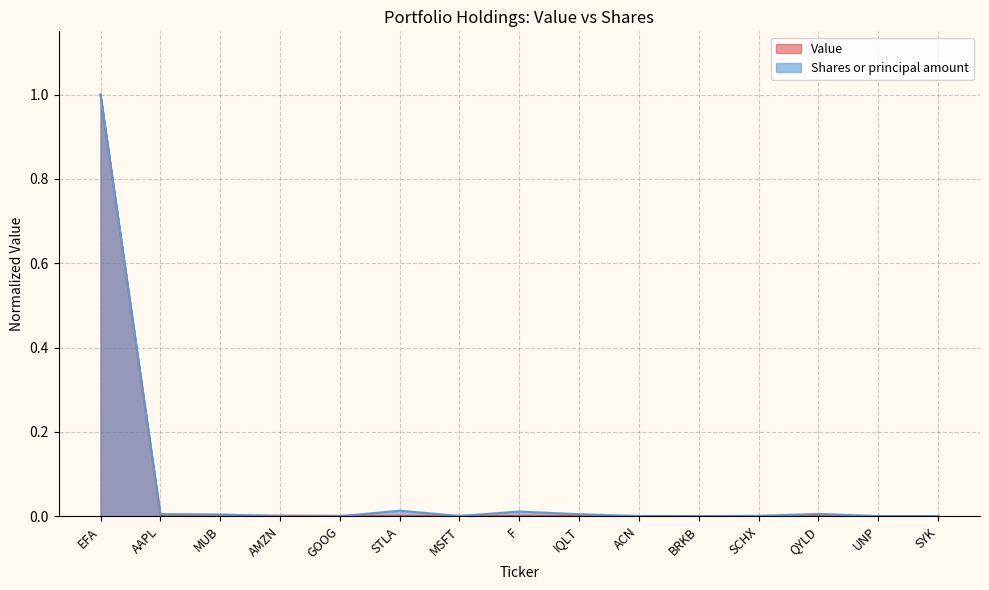

Which has a higher value, F or QYLD?

F